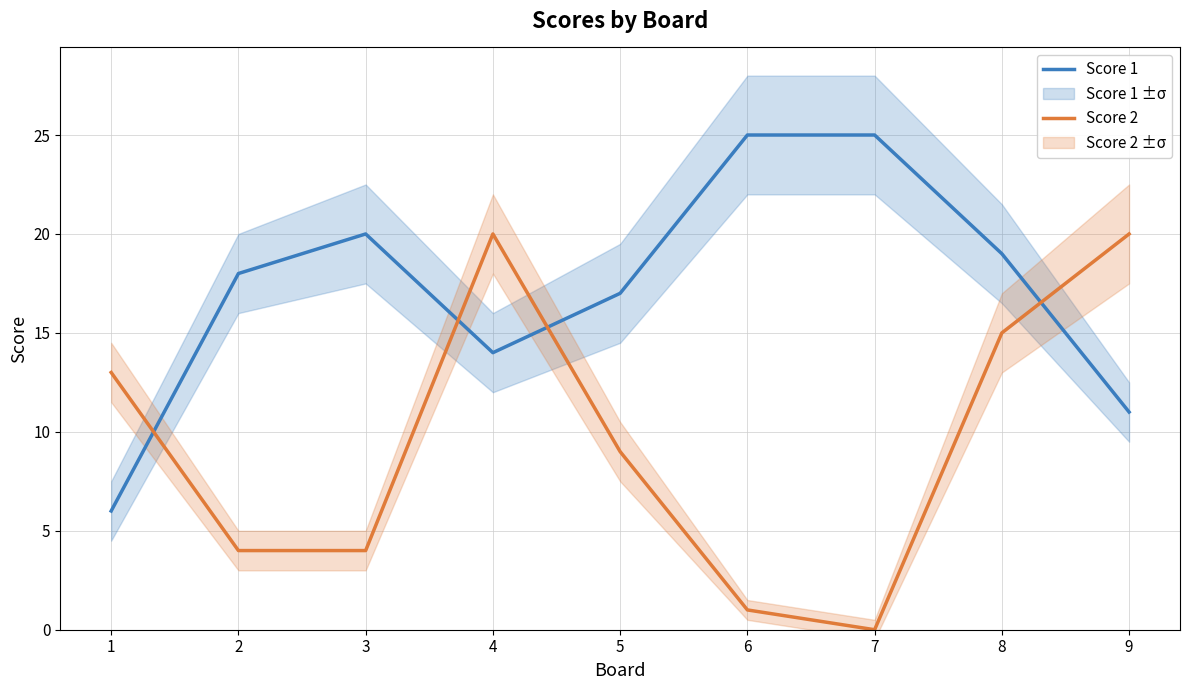

Where do Score 1 and Score 2 first cross each other?

1 and 2